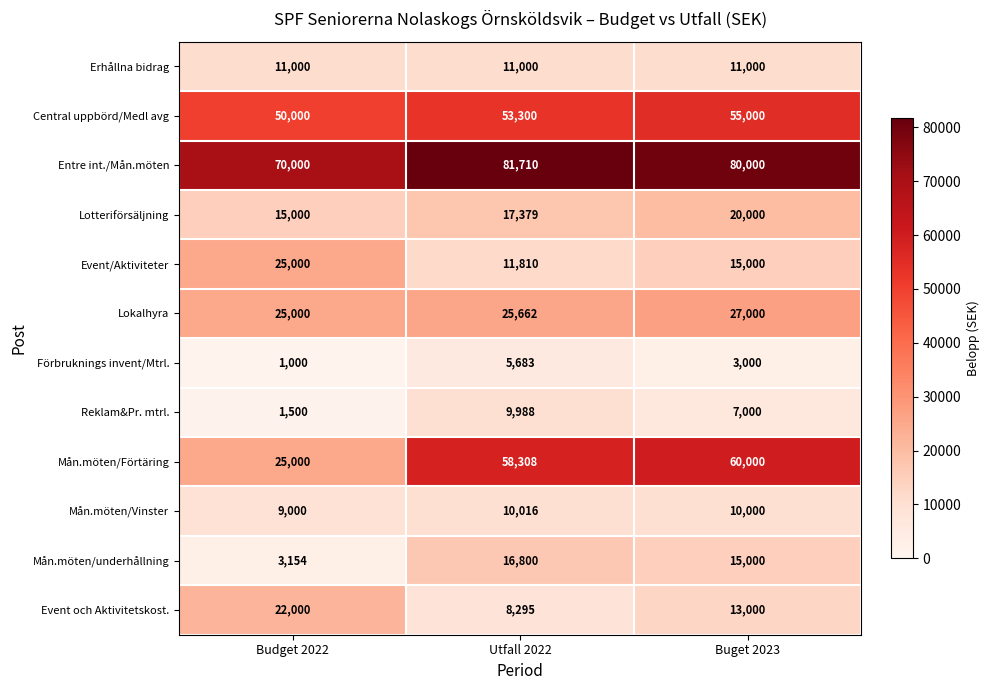

Where does the Reklam&Pr. mtrl. series first go above 7000?

Utfall 2022